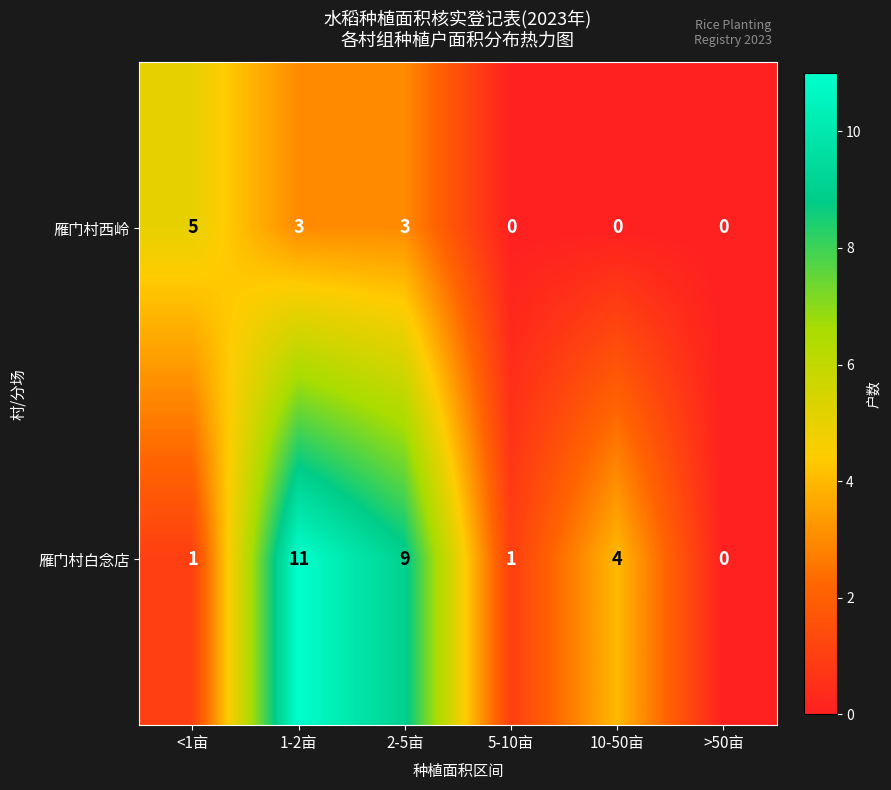

At which label does 雁门村白念店 first exceed 4?

1-2亩